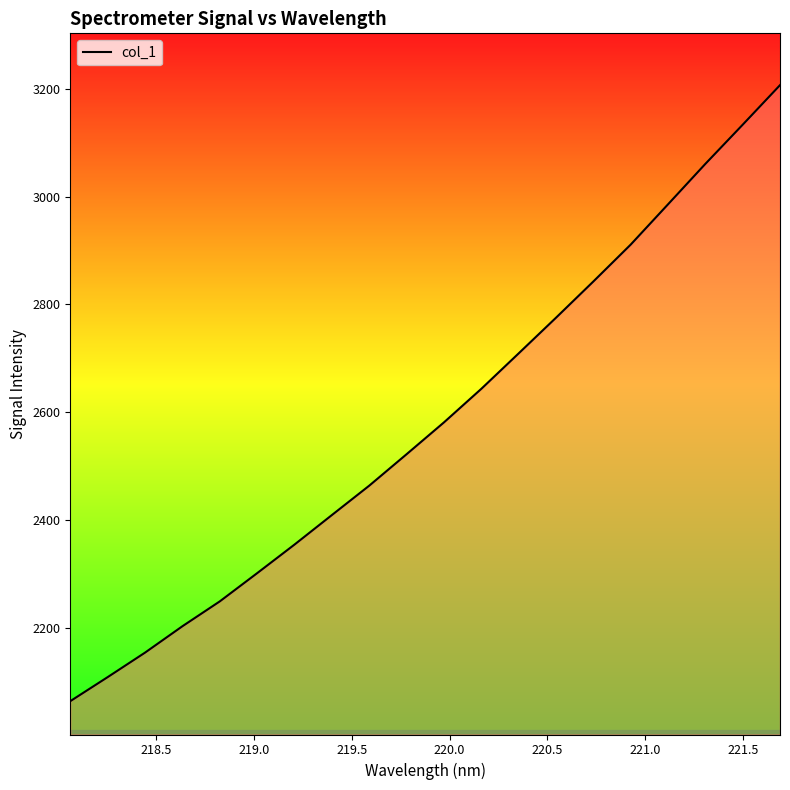

What is the maximum value shown in the chart?

3207.2